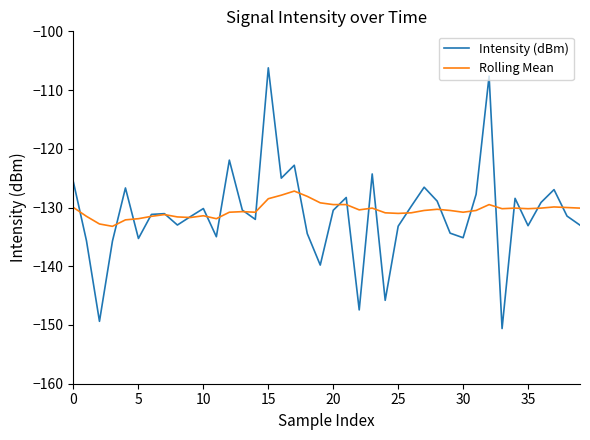

List the series in order of their peak value, lowest first.

Rolling Mean, Intensity (dBm)